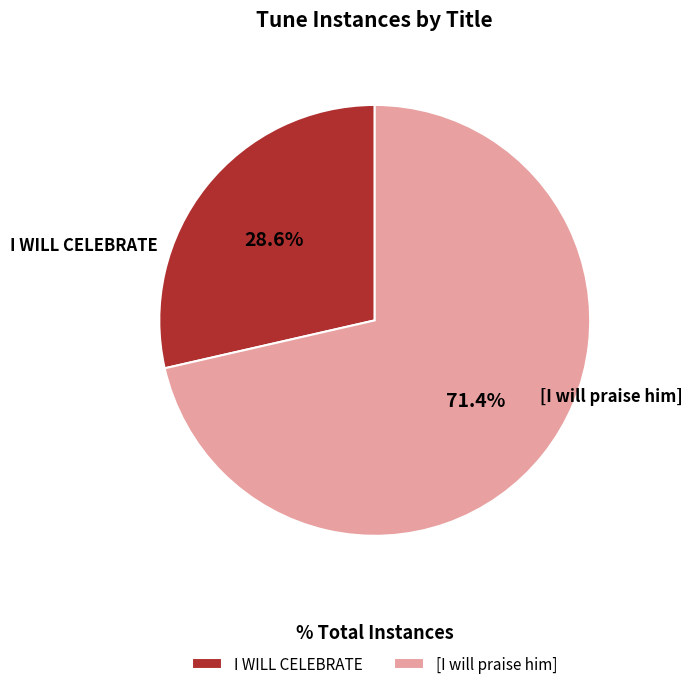

To the nearest percent, what is the combined percentage of [I will praise him] and I WILL CELEBRATE?

100%